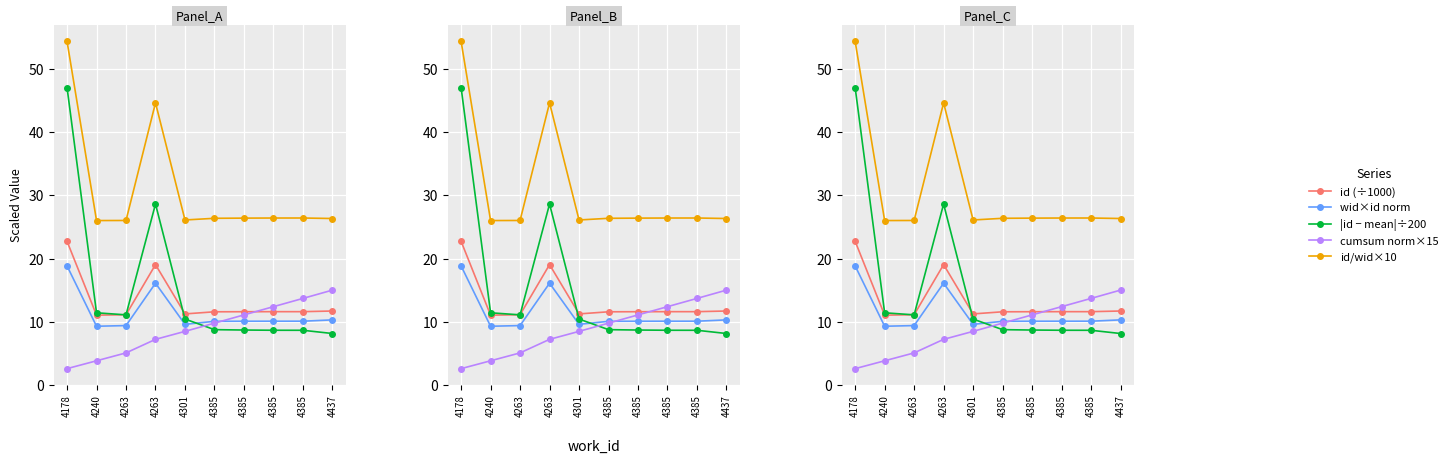

Does the chart display data point markers on the line(s)?

Yes